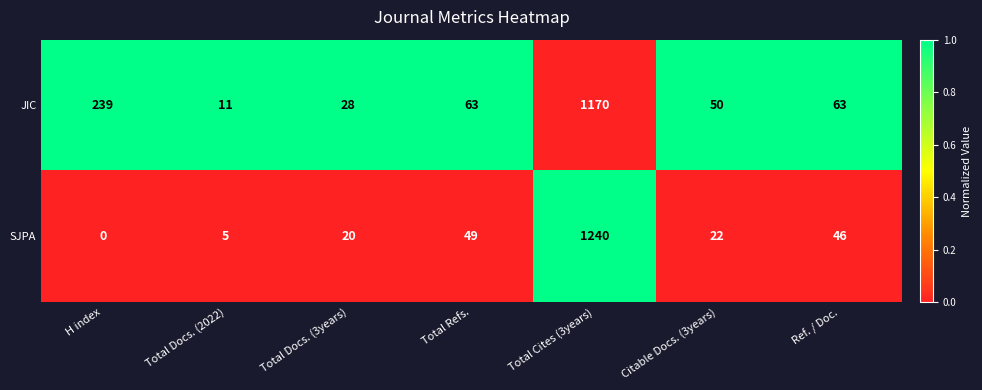

Count the number of data series in this chart.

2